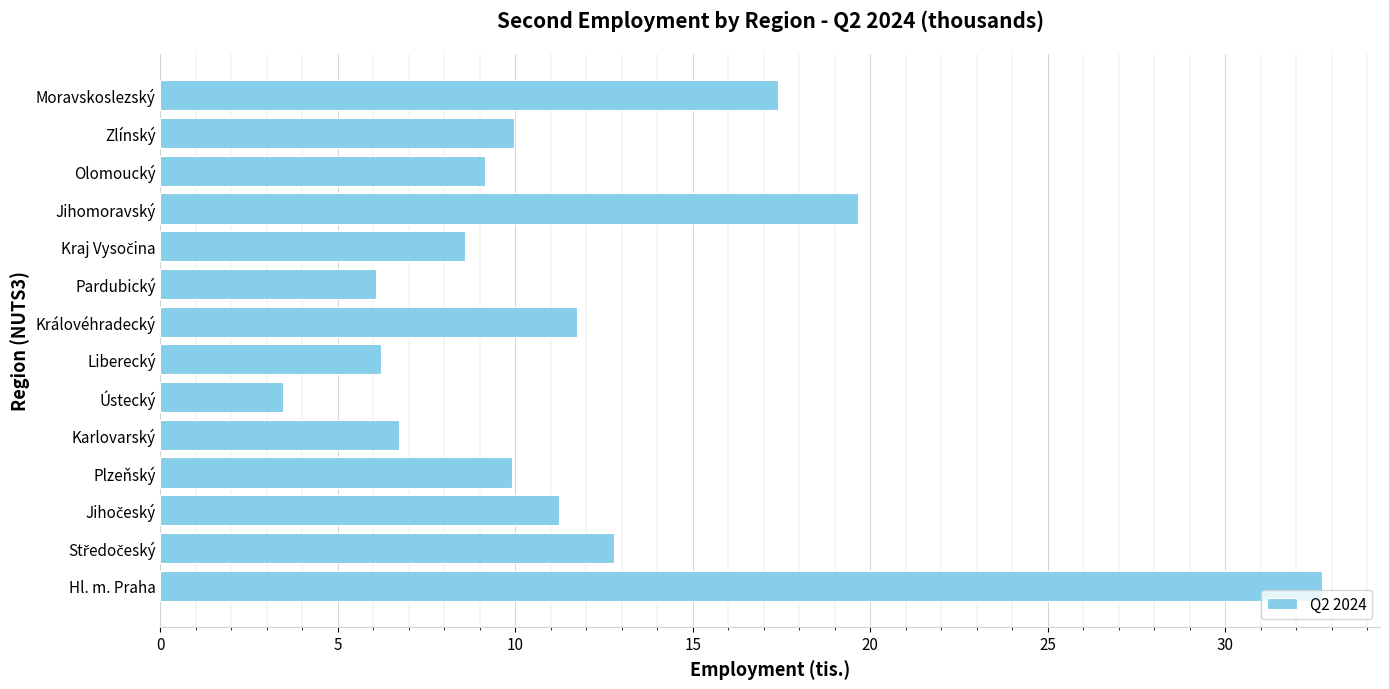

Reading bottom to top, what are all the values shown in this chart?

32.7	12.8	11.2	9.9	6.7	3.4	6.2	11.7	6.1	8.6	19.7	9.1	9.9	17.4